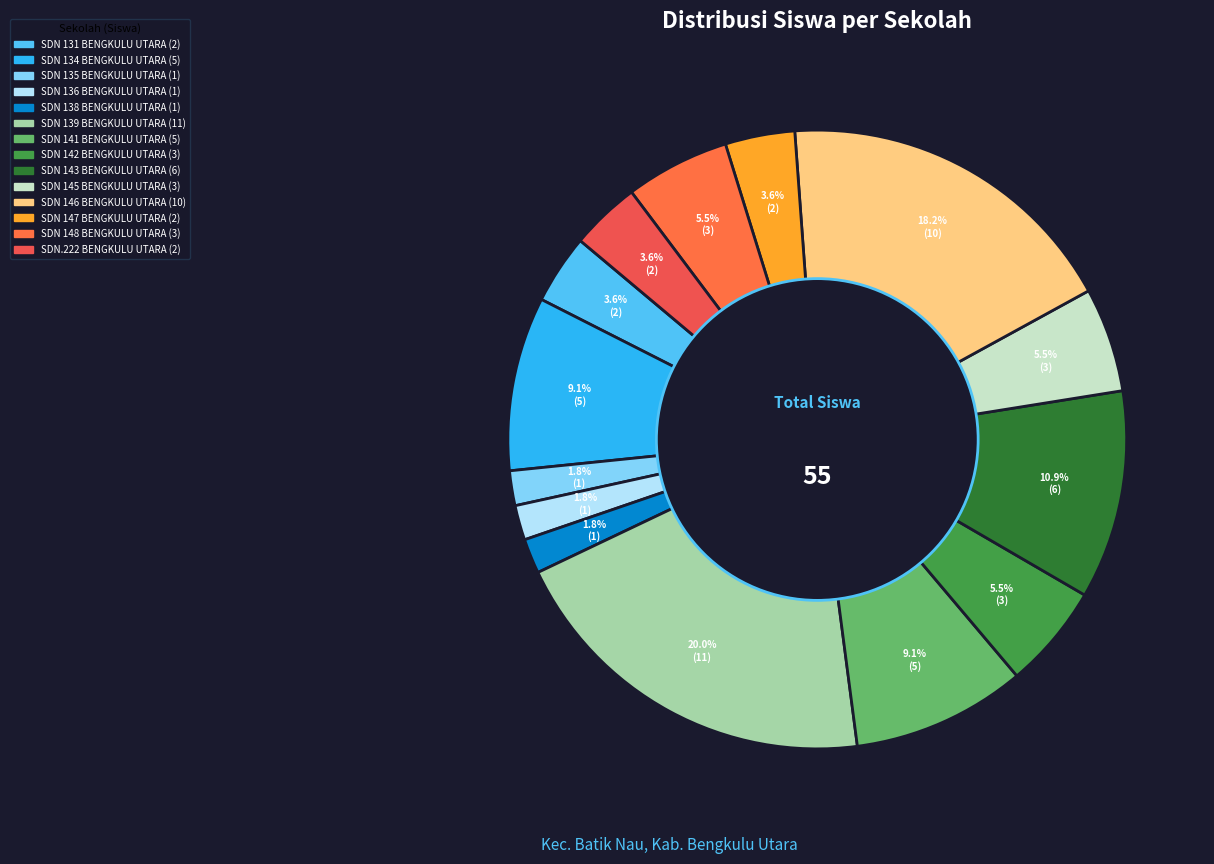

To the nearest percent, what portion does SDN 135 BENGKULU UTARA represent?

2%